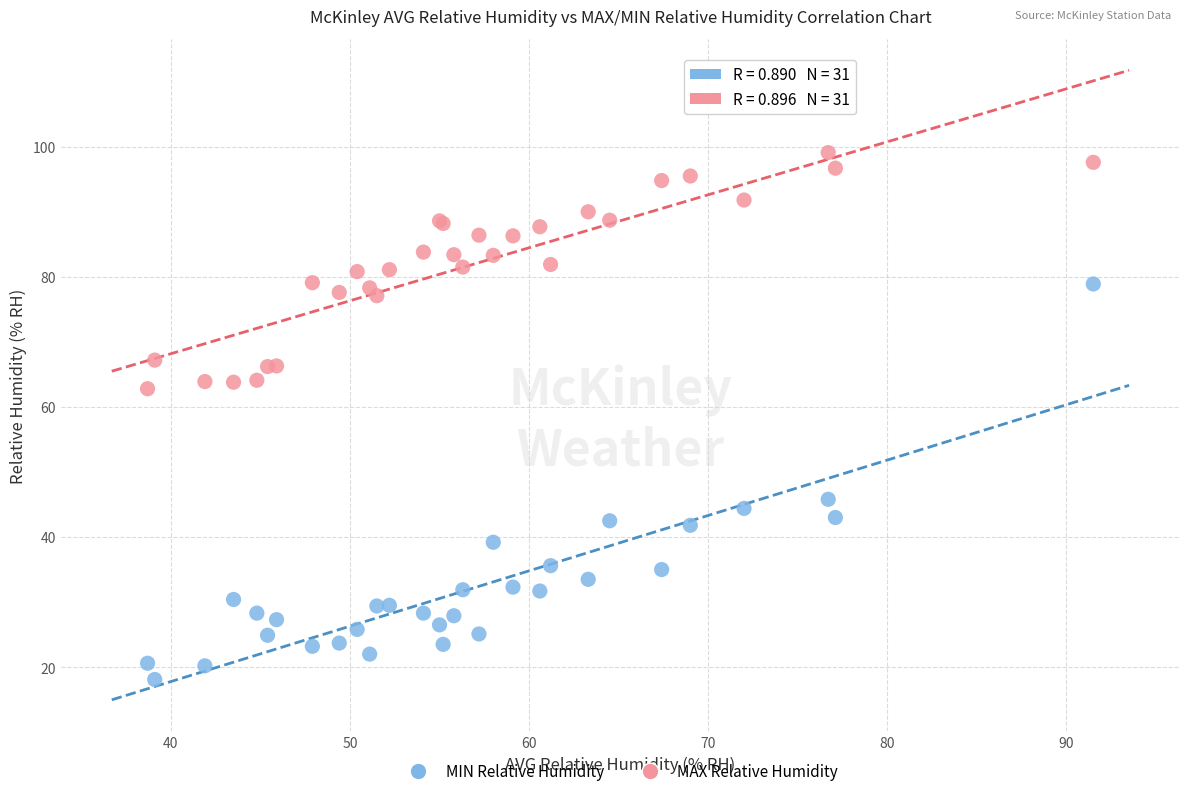

Which series contains the lowest Y value?

MIN Relative Humidity